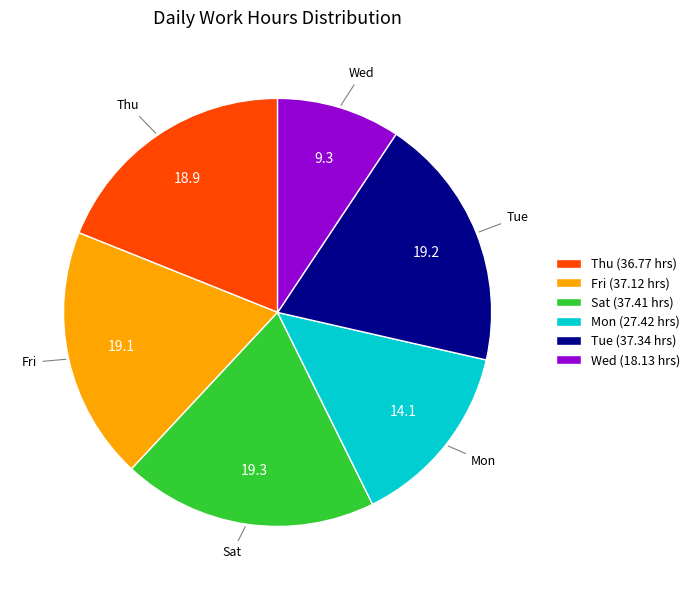

Does Mon (27.42 hrs) account for over 50% of the chart?

No